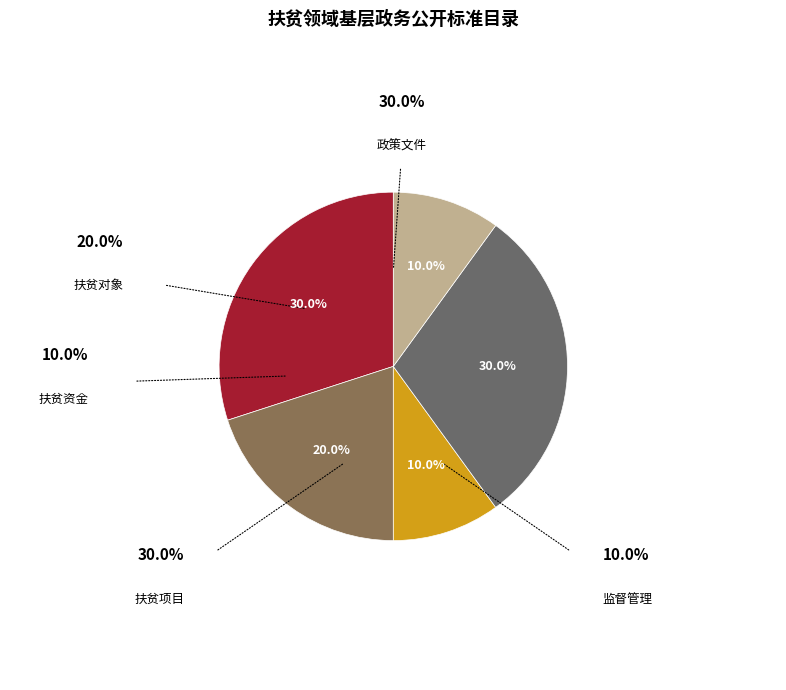

How many segments does this pie chart have?

5